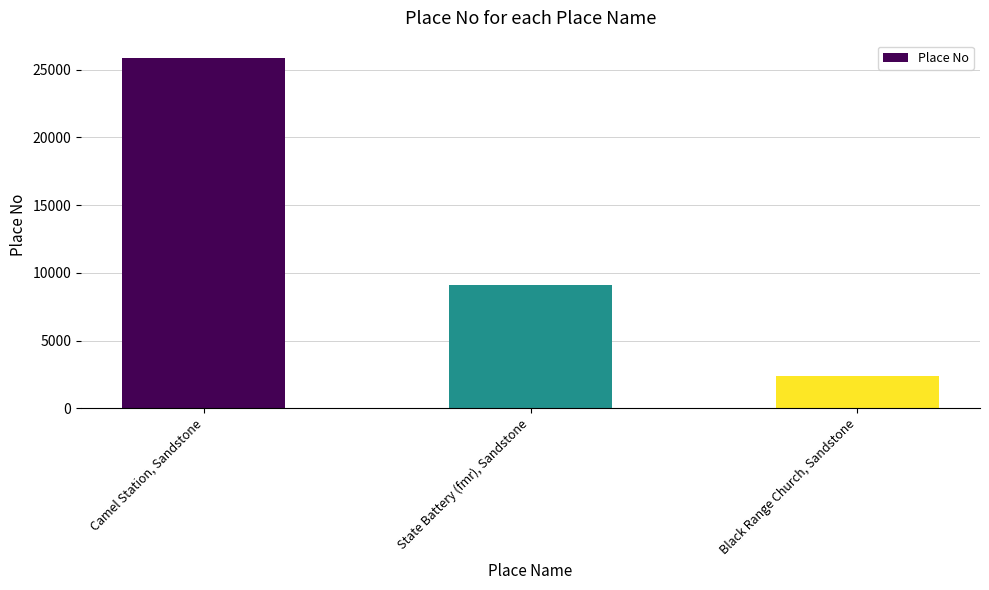

What is the greatest value displayed?

25841